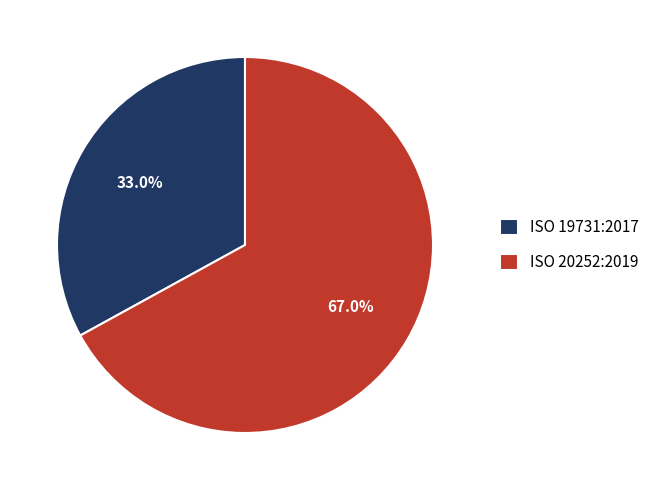

How many slices are in this pie chart?

2